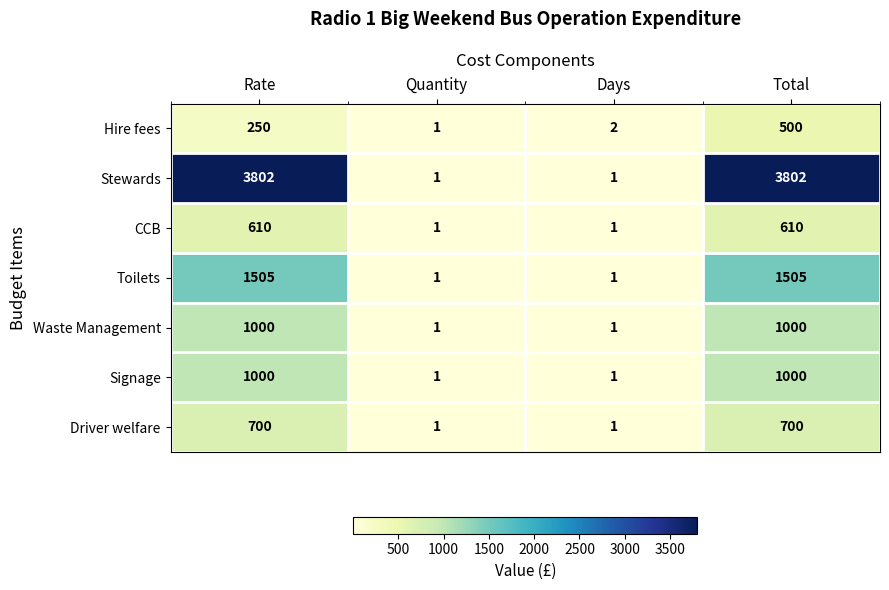

What is the maximum value shown in the chart?

3802